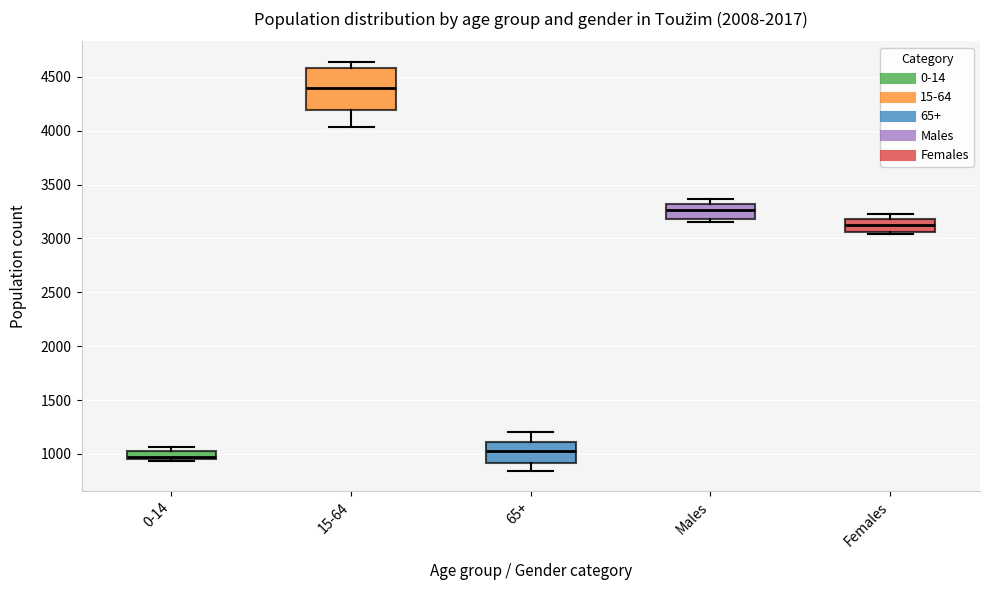

Which box is the tallest, from its lower edge to its upper edge?

15-64